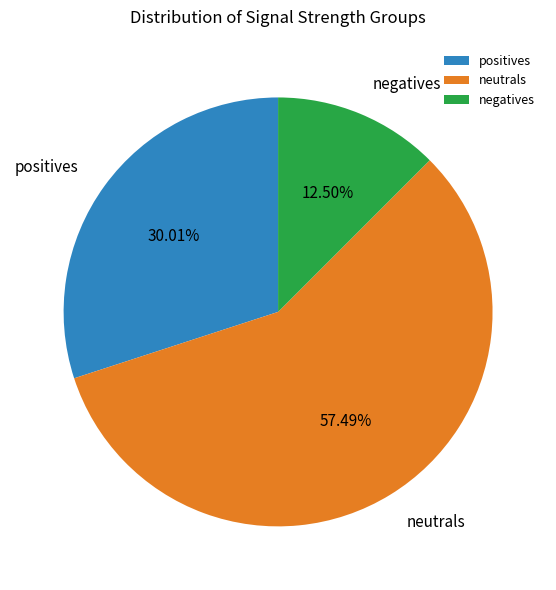

Between positives and neutrals, which is larger?

neutrals